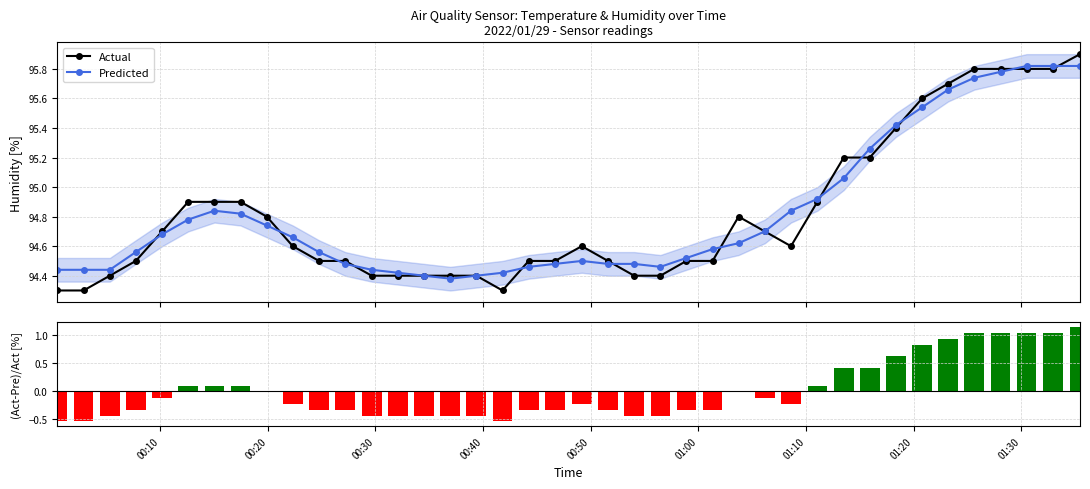

What is the minimum value for Predicted?

94.4